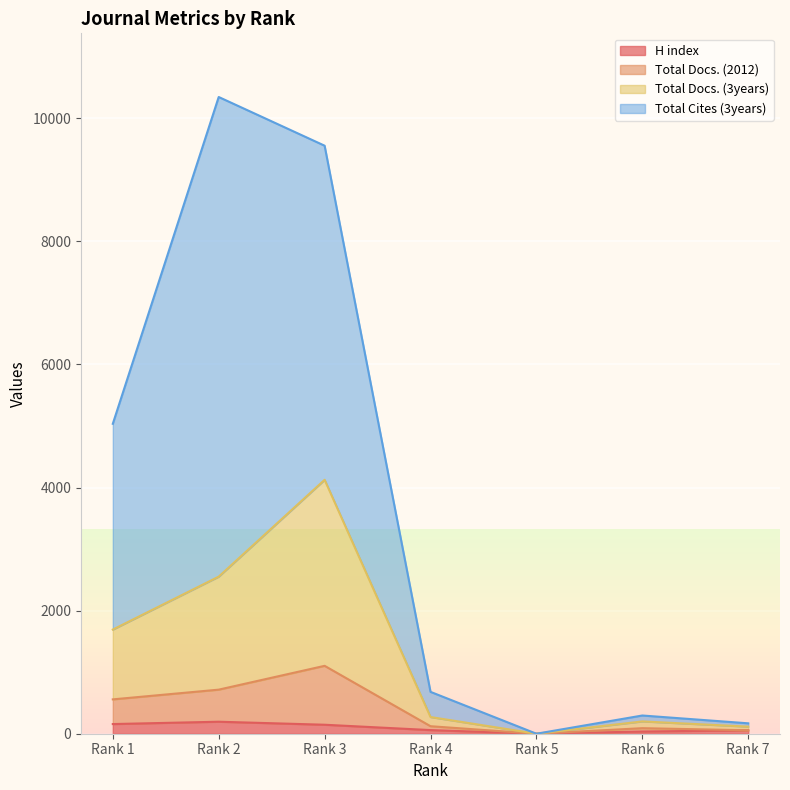

What are all the series names shown in the legend?

H index, Total Docs. (2012), Total Docs. (3years), Total Cites (3years)